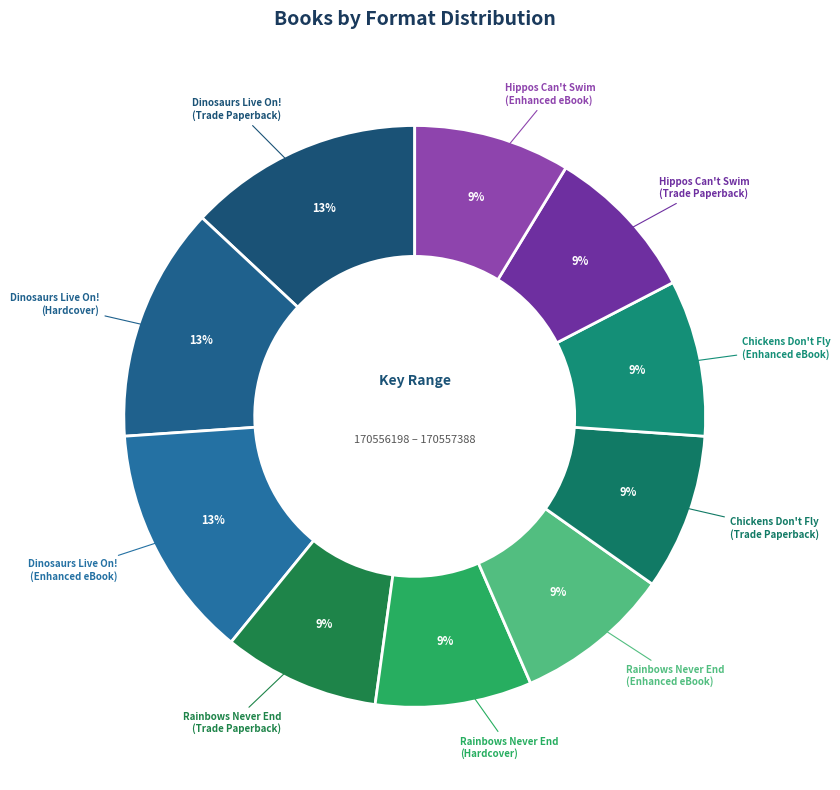

Does Hippos Can't Swim (Trade Paperback) account for over 50% of the chart?

No